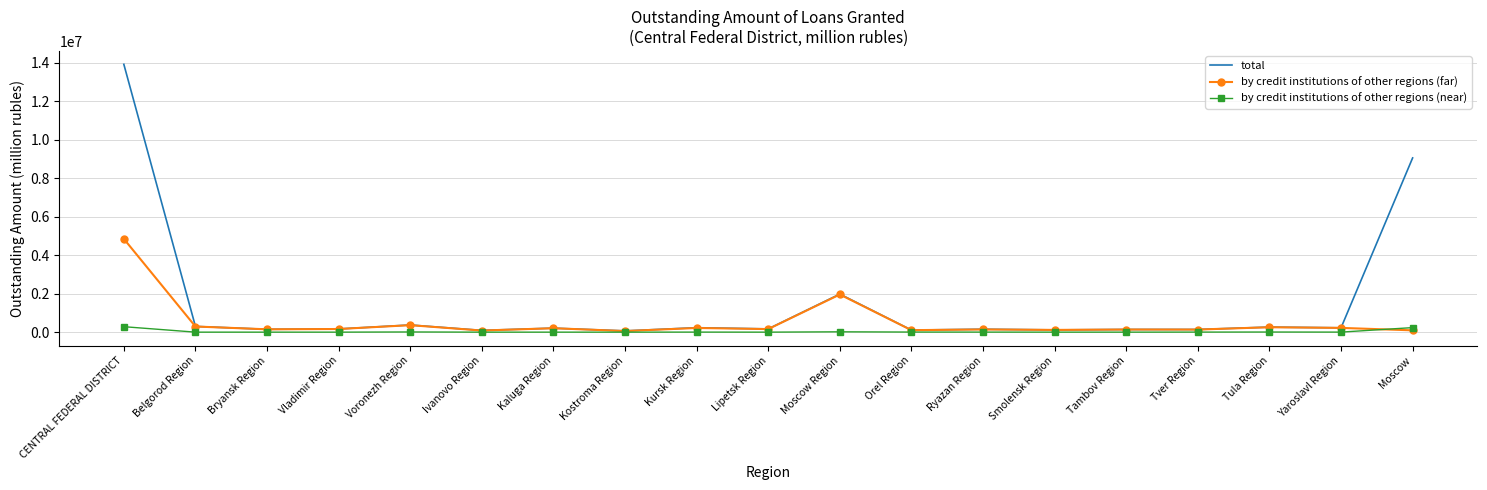

At which category does the chart reach its peak across all series?

CENTRAL FEDERAL DISTRICT